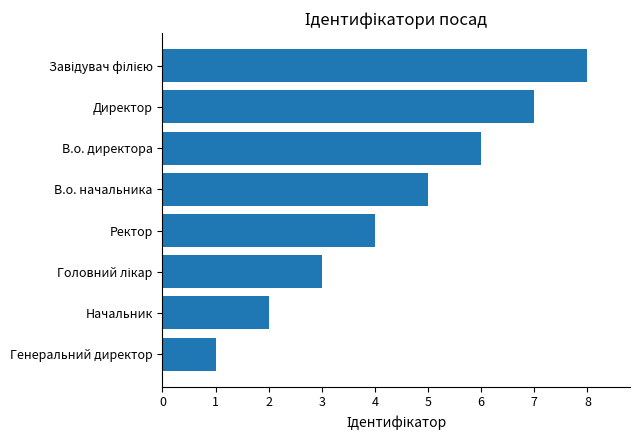

What is the maximum value shown in the chart?

8